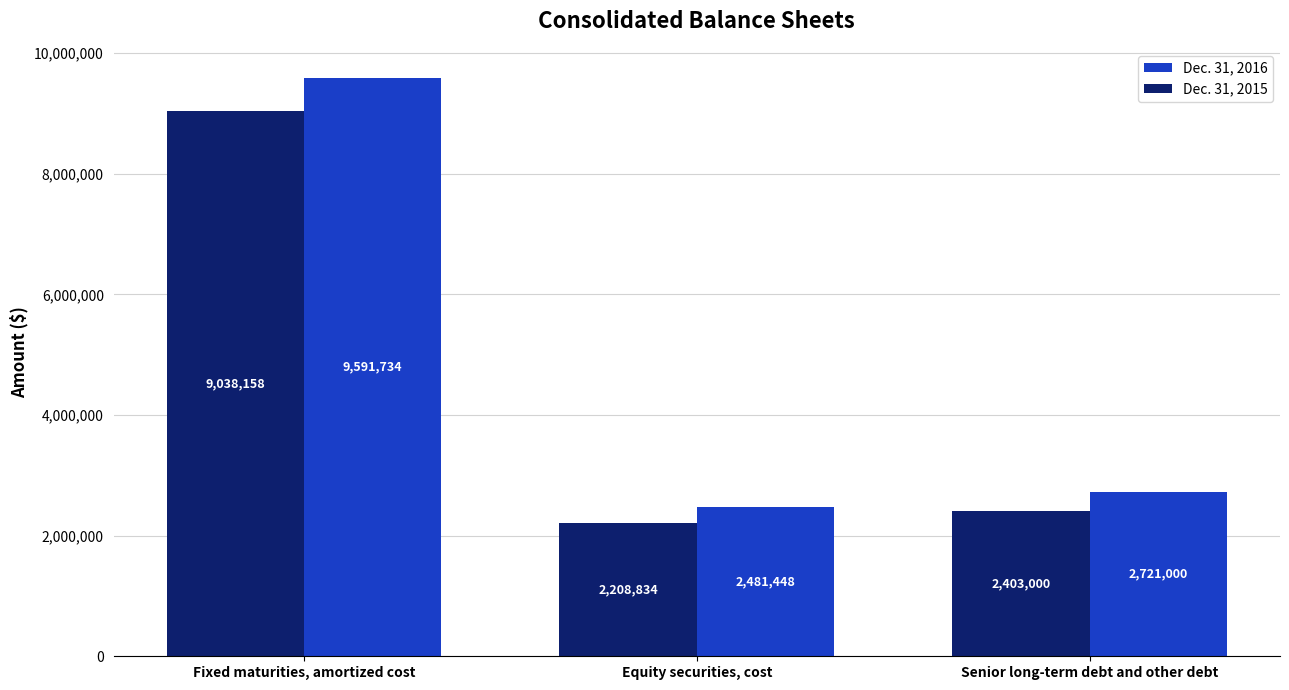

True or false: Dec. 31, 2015 has a value of 3832170 at Senior long-term debt and other debt.

False